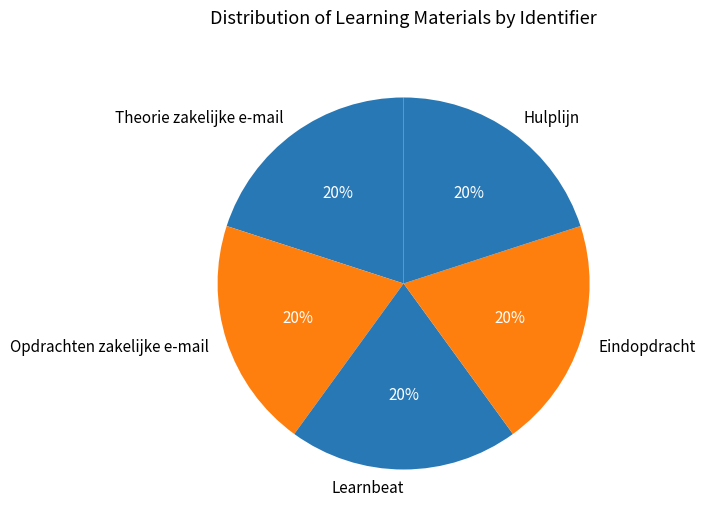

Is there a majority slice in this chart?

No